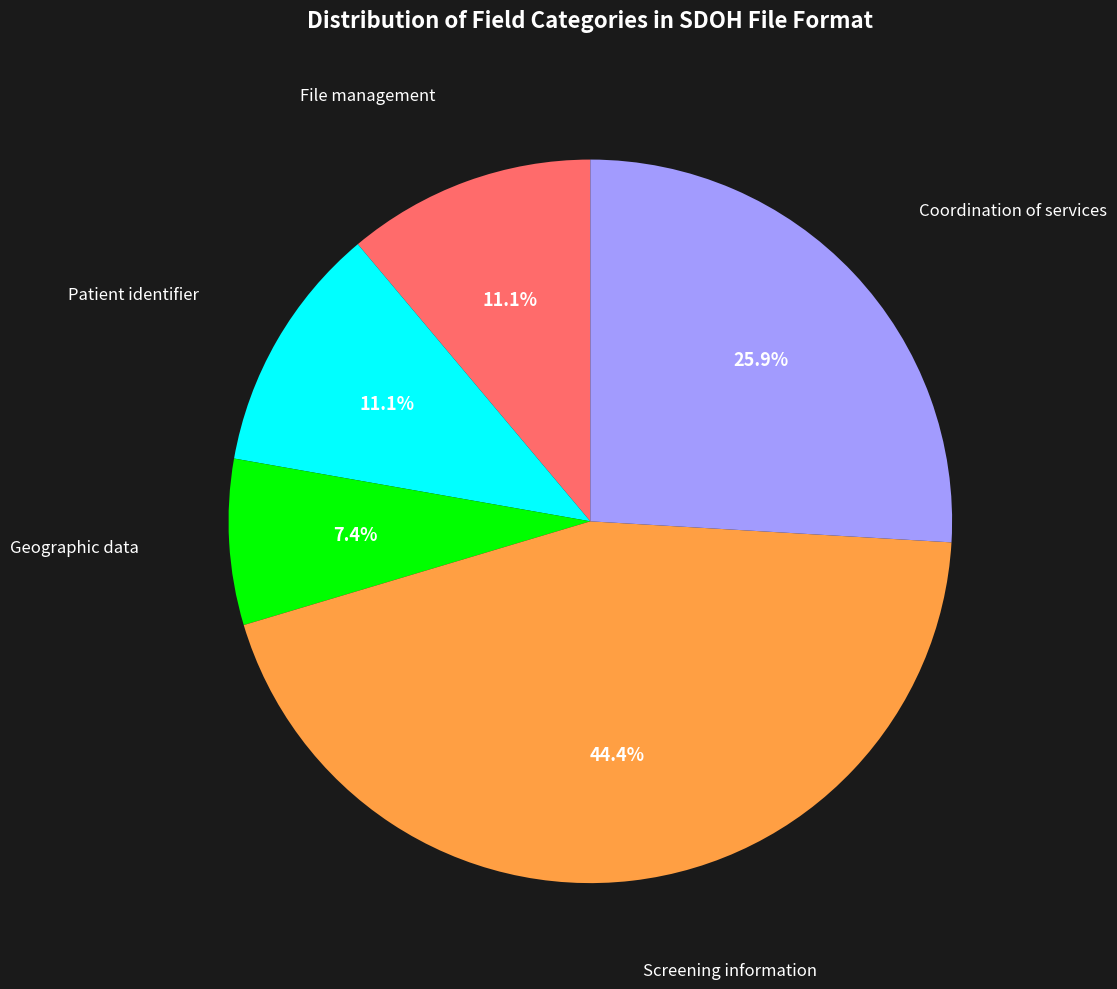

Is there a majority slice in this chart?

No